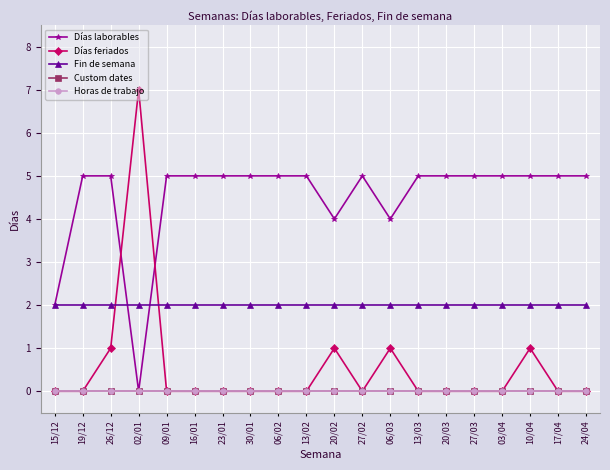

Is this an area chart (filled region under the line)?

No